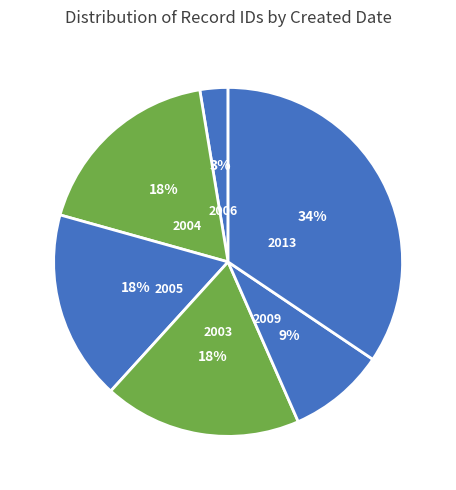

Is it true that 2013 is 34% of the pie?

True